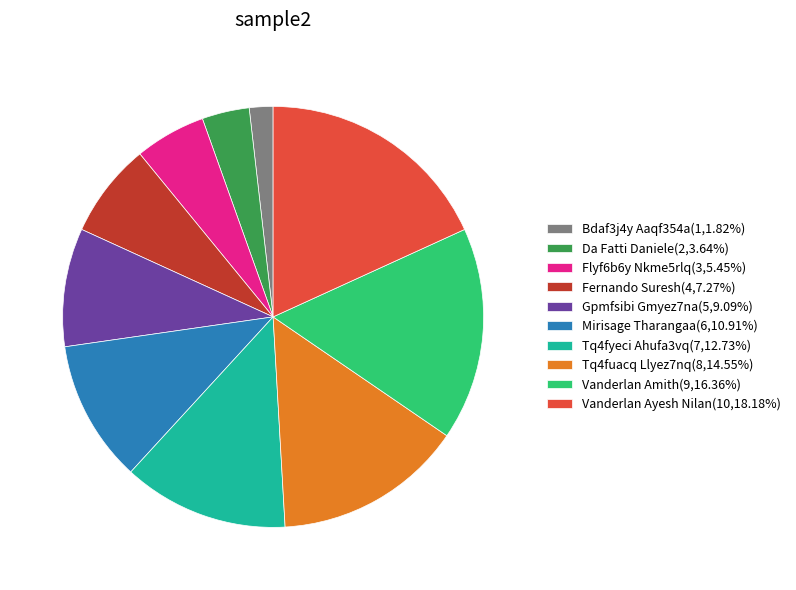

Rank the categories by value from lowest to highest.

Bdaf3j4y Aaqf354a, Da Fatti Daniele, Flyf6b6y Nkme5rlq, Fernando Suresh, Gpmfsibi Gmyez7na, Mirisage Tharangaa, Tq4fyeci Ahufa3vq, Tq4fuacq Llyez7nq, Vanderlan Amith, Vanderlan Ayesh Nilan